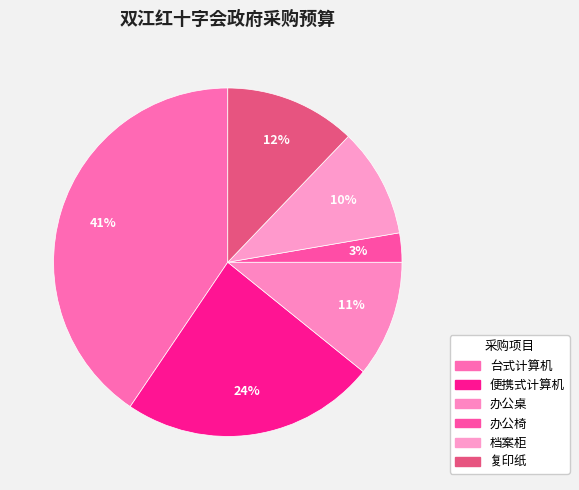

To the nearest percent, what is the average slice percentage?

17%